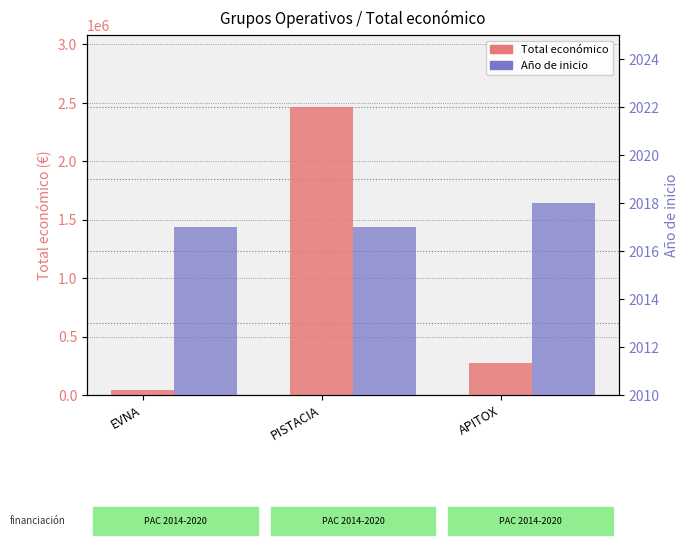

Is the value of Año de inicio at EVNA greater than the value of Total económico at EVNA?

No